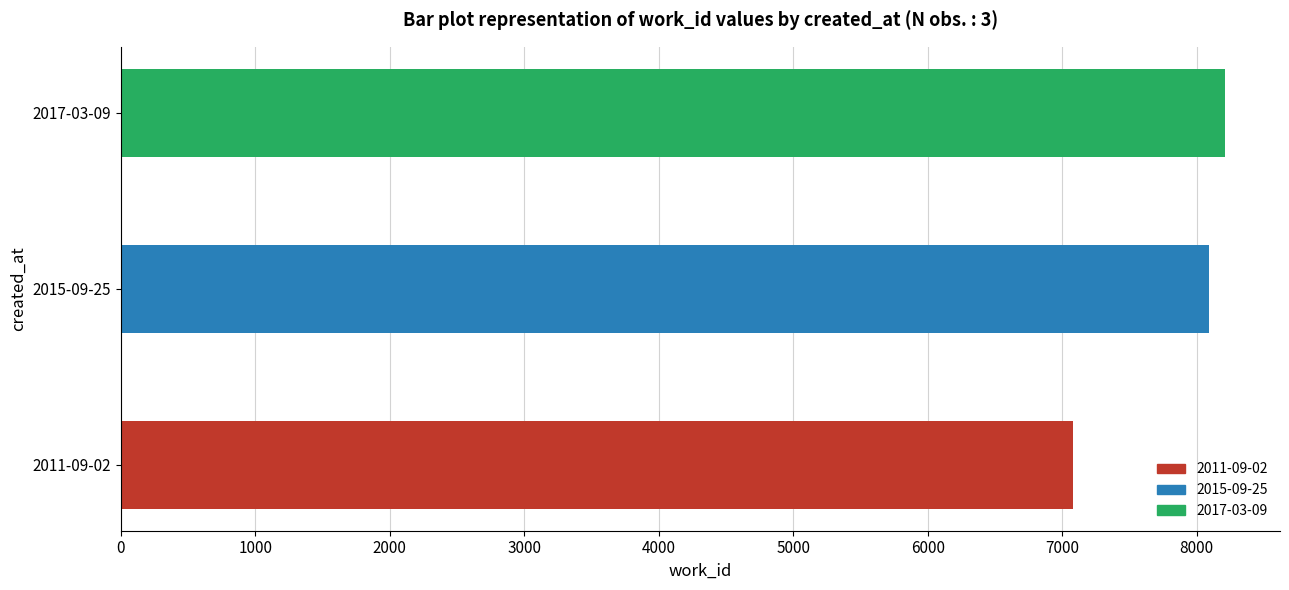

Count the number of data series in this chart.

1